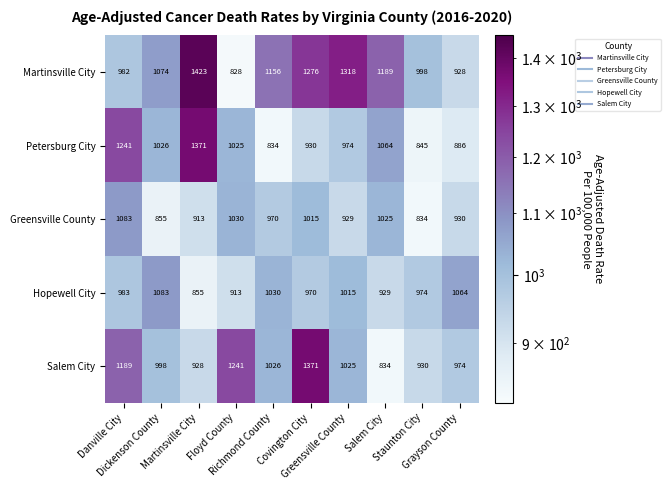

At which category is the sum across all series the highest?

Covington City